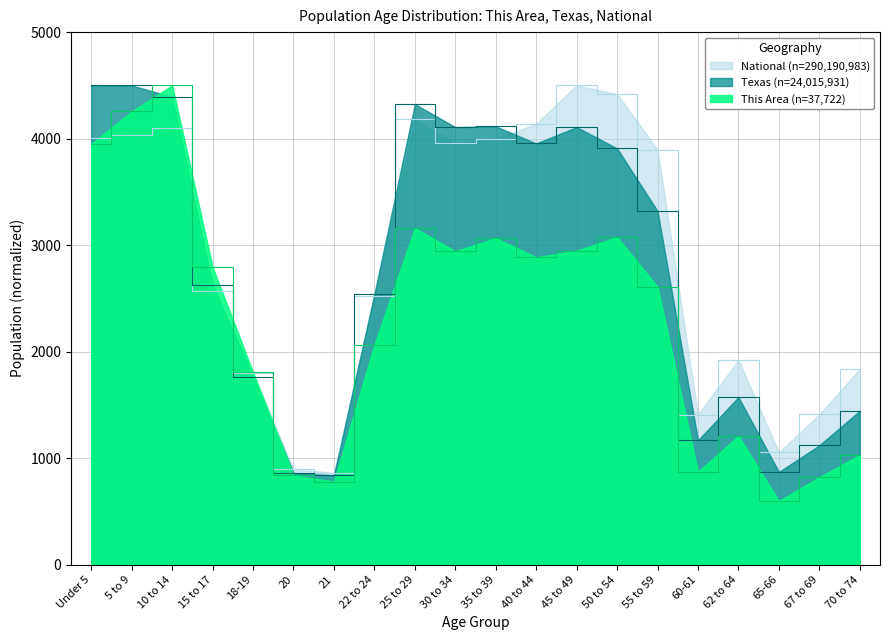

In National, how many points are higher than both neighbors (excluding endpoints)?

4